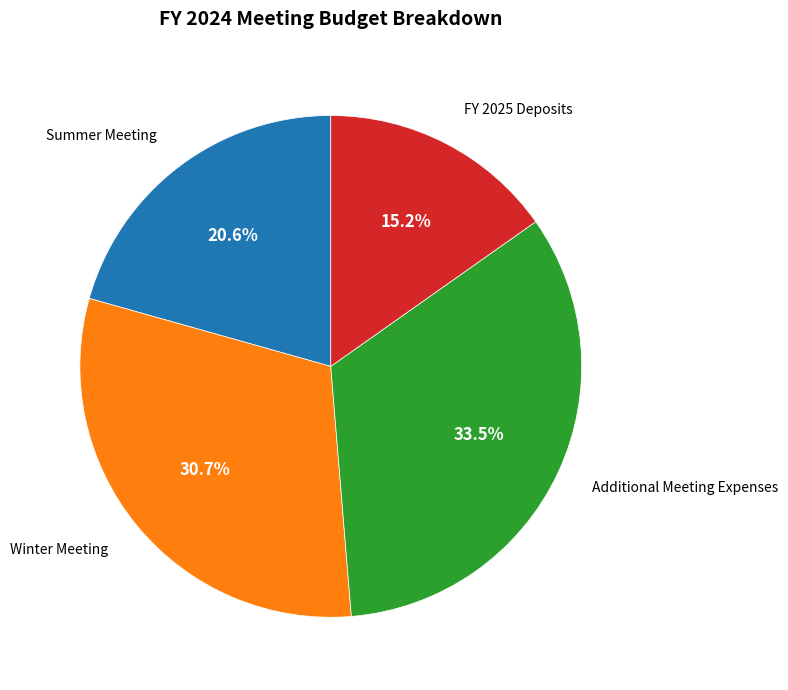

To the nearest percent, what is the difference between the largest and smallest slice percentages?

18%